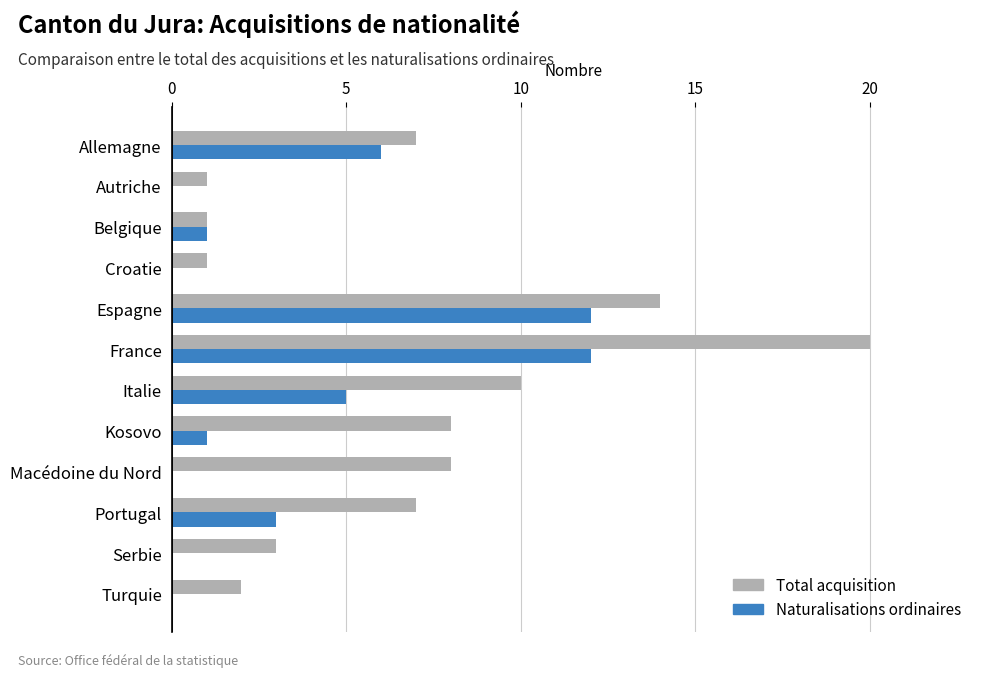

What is the total value across all series at Espagne?

26